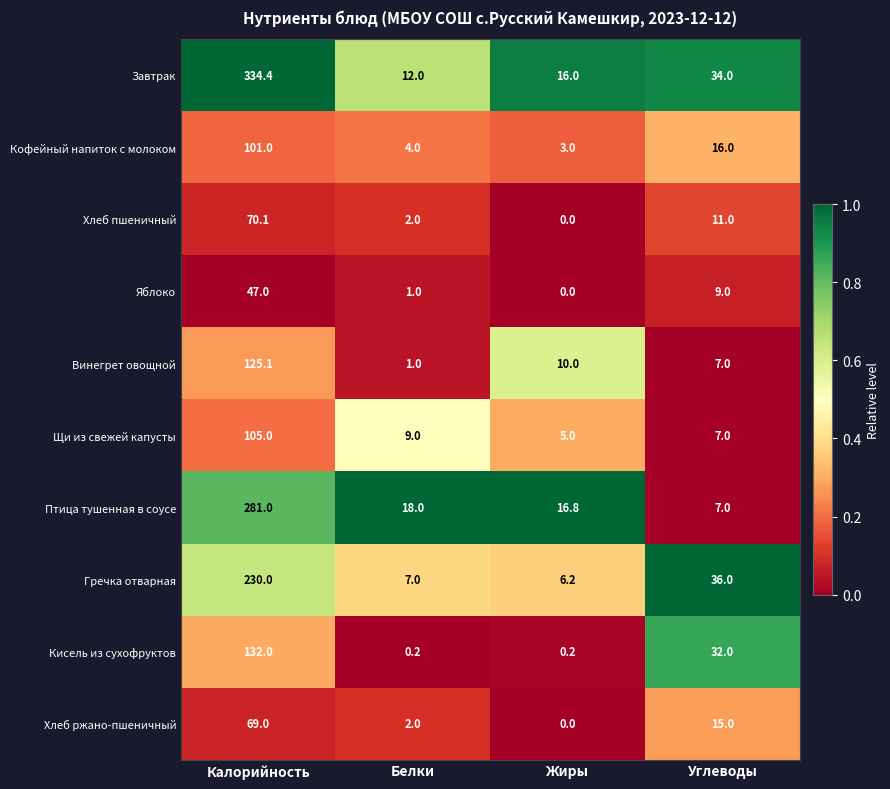

What is the difference between the Хлеб ржано-пшеничный values at Жиры and Белки?

2.0